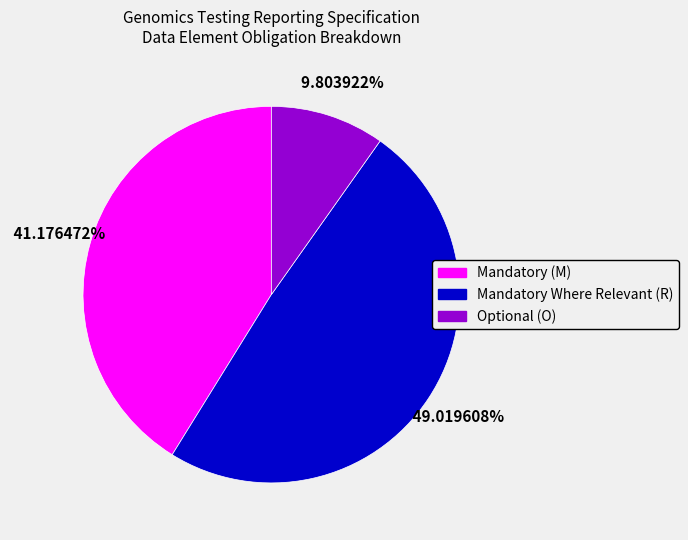

Is there a majority slice in this chart?

No